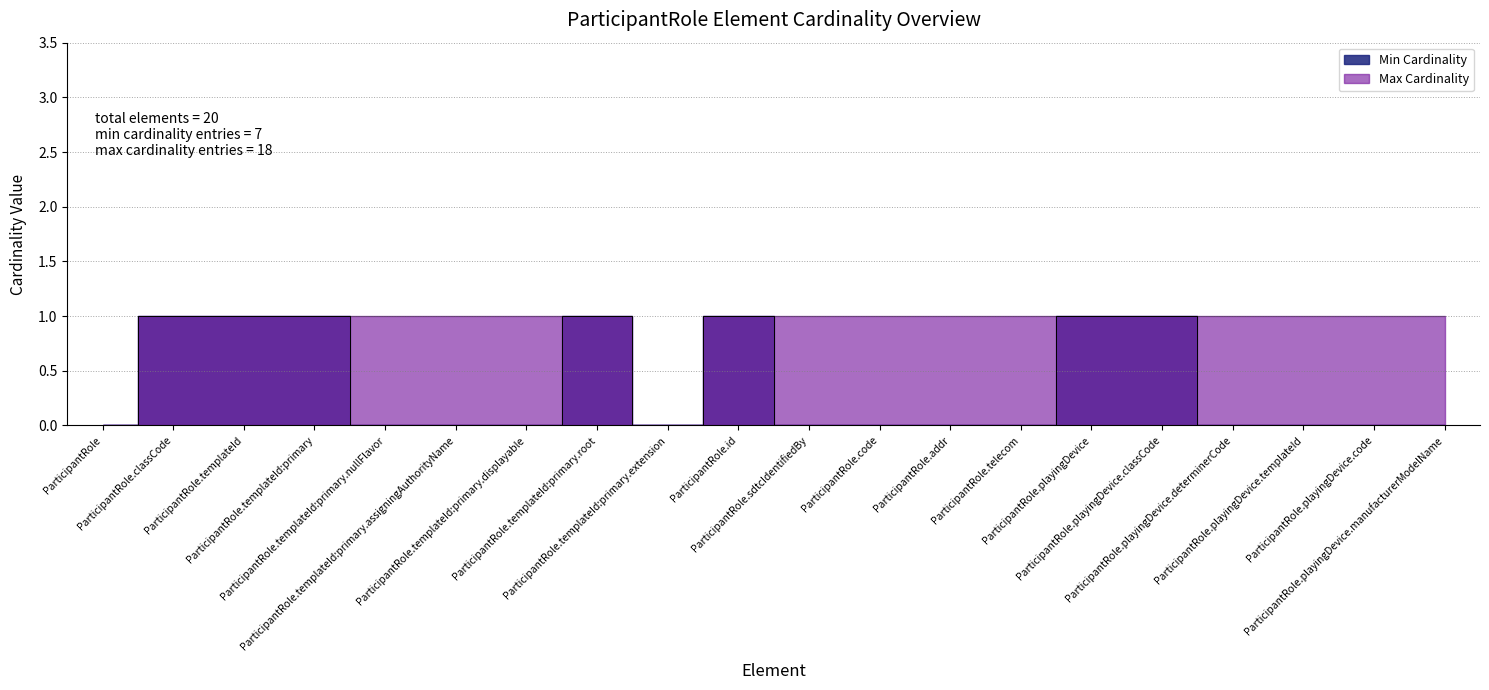

How many lines are shown in the chart?

2